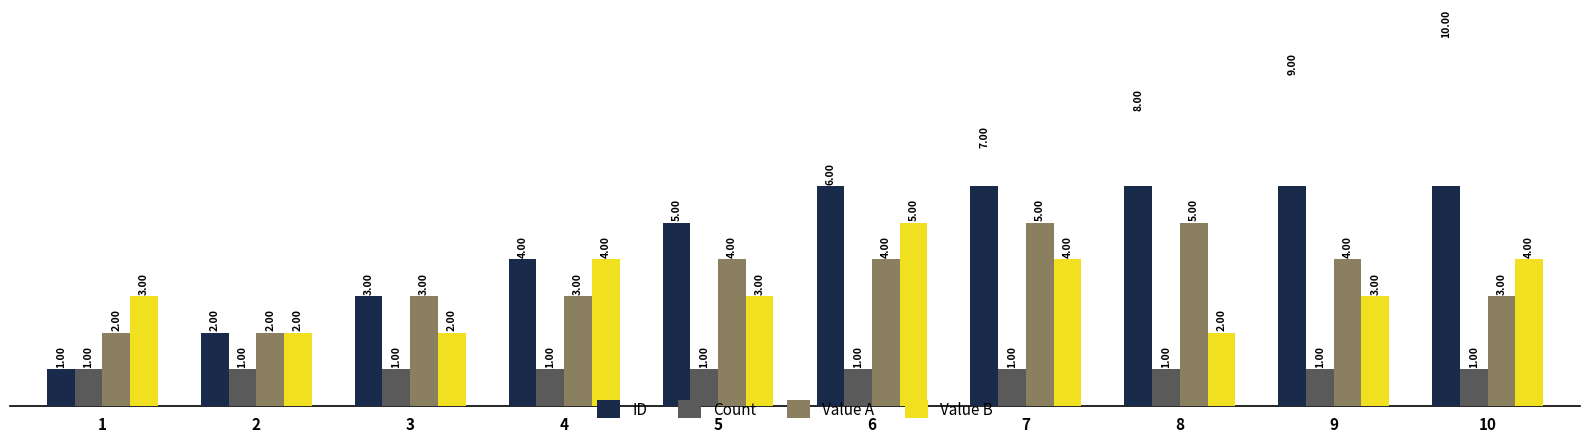

What is the total value across all series at 3?

9